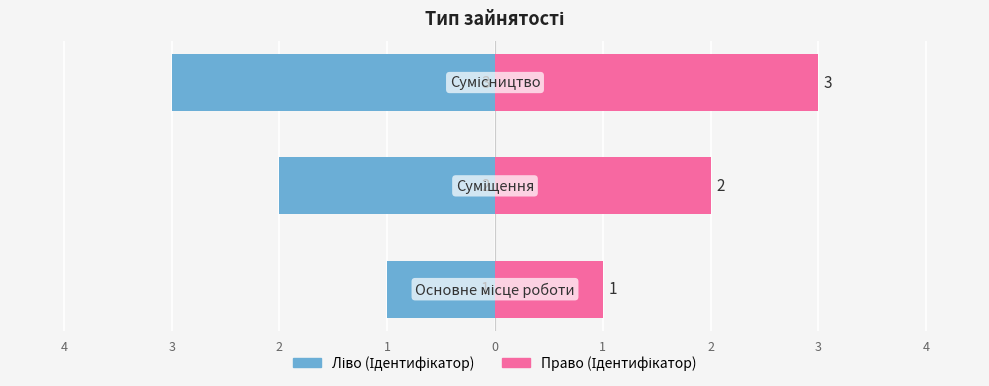

What is the difference between the second highest and minimum values in the Ідентифікатор (ліво) series?

1